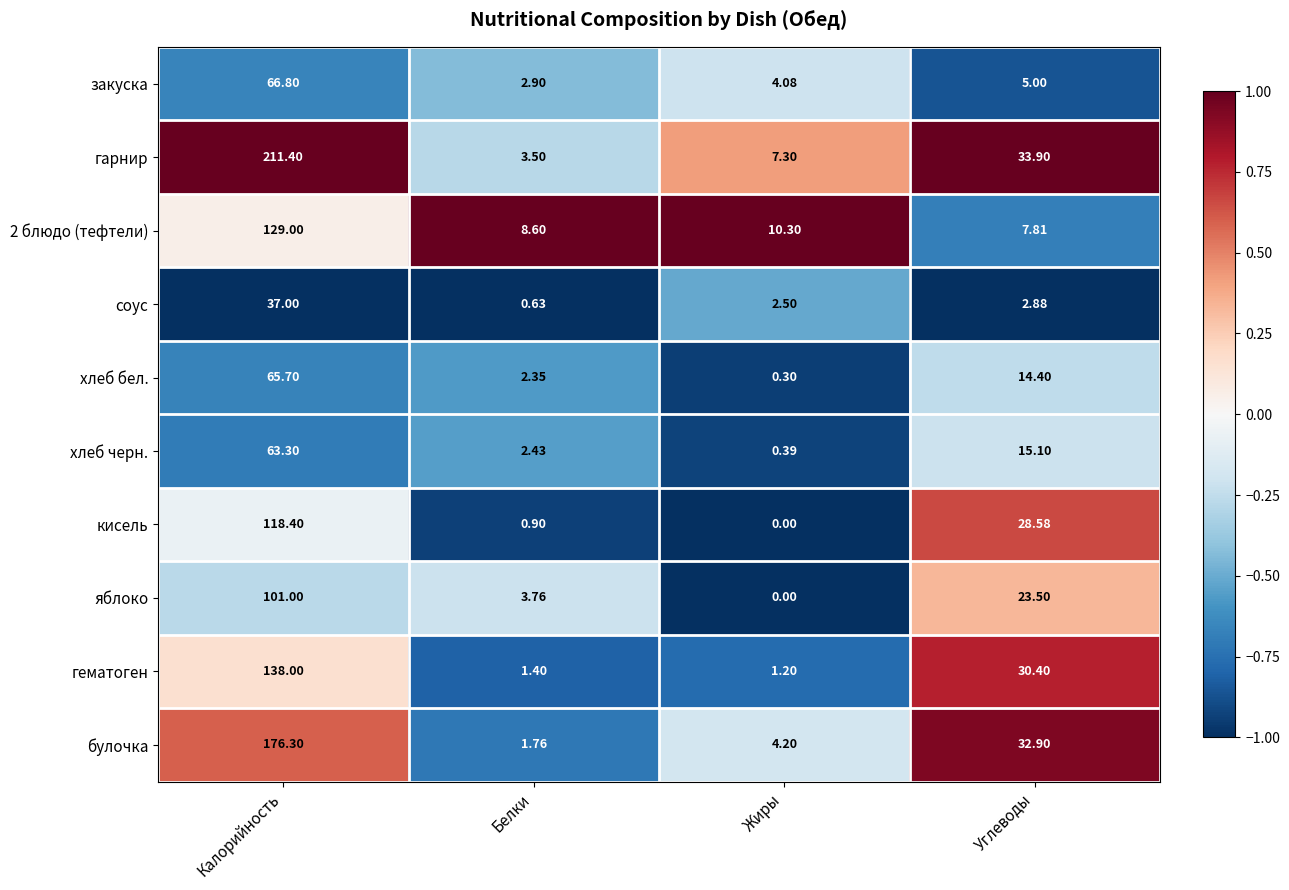

At which label is соус closest to 18?

Углеводы